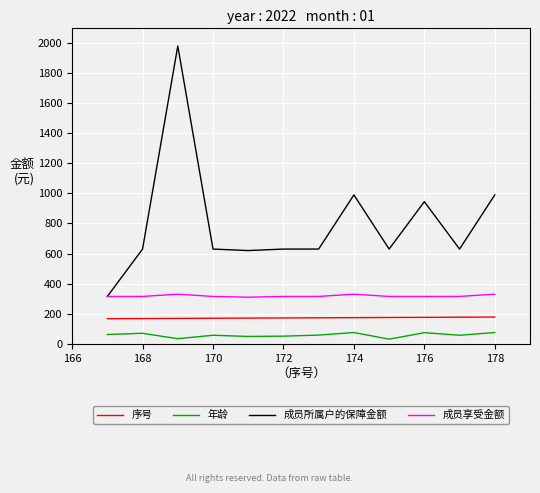

True or false: 序号 and 成员享受金额 cross at least once.

False